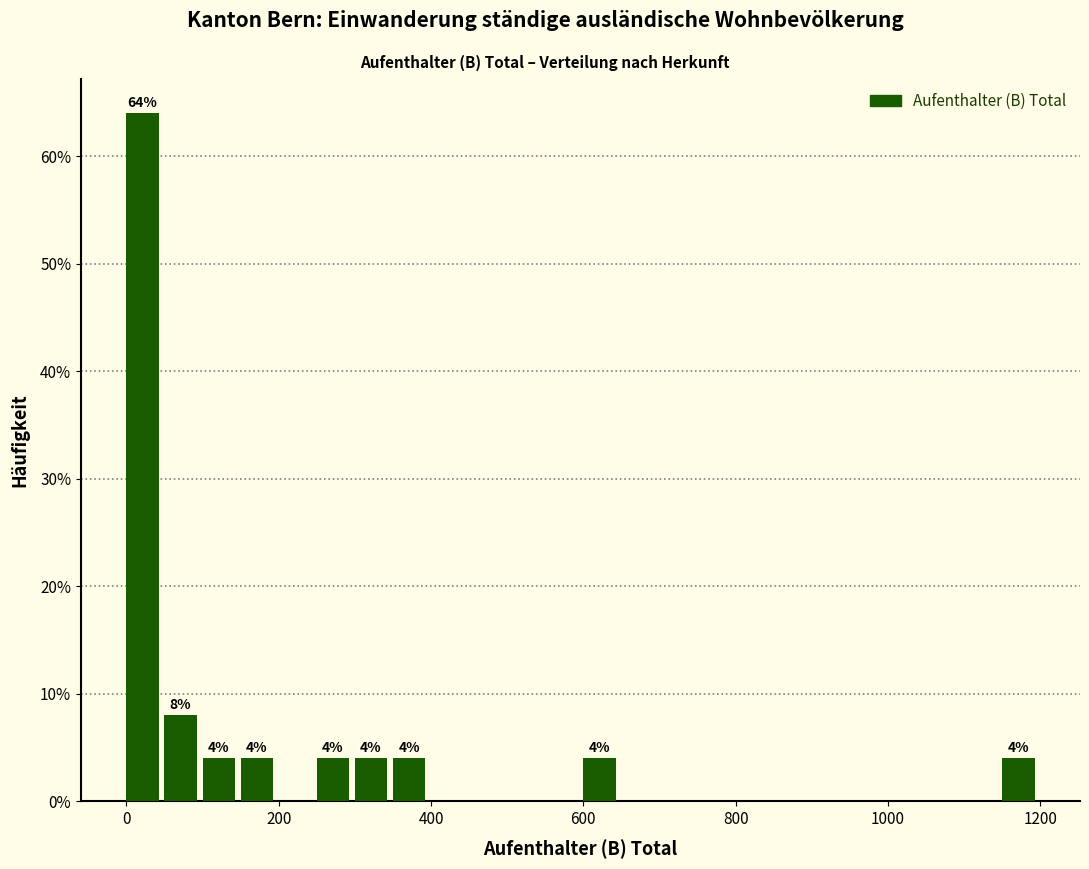

Around what value on the x-axis is the tallest bar? Give the approximate position of its centre, as read against the axis.

20